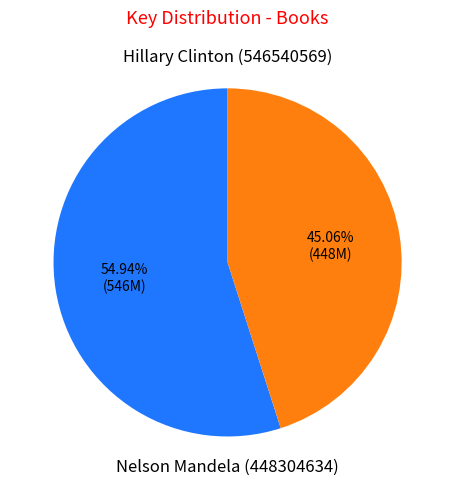

How many segments does this pie chart have?

2